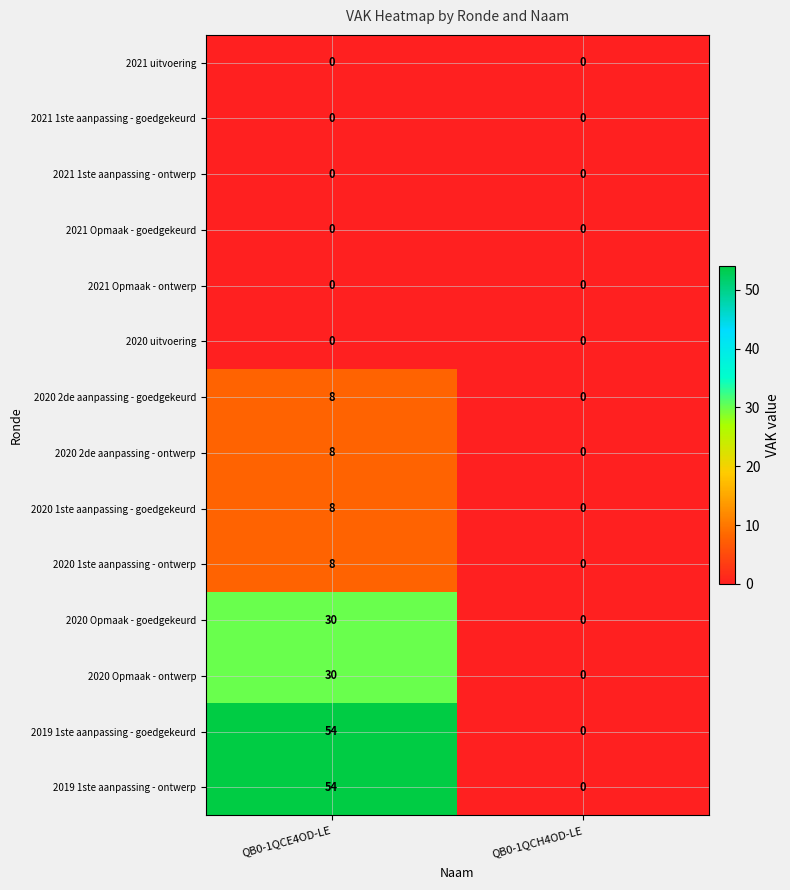

Reading left to right, what are all the values shown in this chart?

2021 uitvoering: 0	0
2021 1ste aanpassing - goedgekeurd: 0	0
2021 1ste aanpassing - ontwerp: 0	0
2021 Opmaak - goedgekeurd: 0	0
2021 Opmaak - ontwerp: 0	0
2020 uitvoering: 0	0
2020 2de aanpassing - goedgekeurd: 8	0
2020 2de aanpassing - ontwerp: 8	0
2020 1ste aanpassing - goedgekeurd: 8	0
2020 1ste aanpassing - ontwerp: 8	0
2020 Opmaak - goedgekeurd: 30	0
2020 Opmaak - ontwerp: 30	0
2019 1ste aanpassing - goedgekeurd: 54	0
2019 1ste aanpassing - ontwerp: 54	0